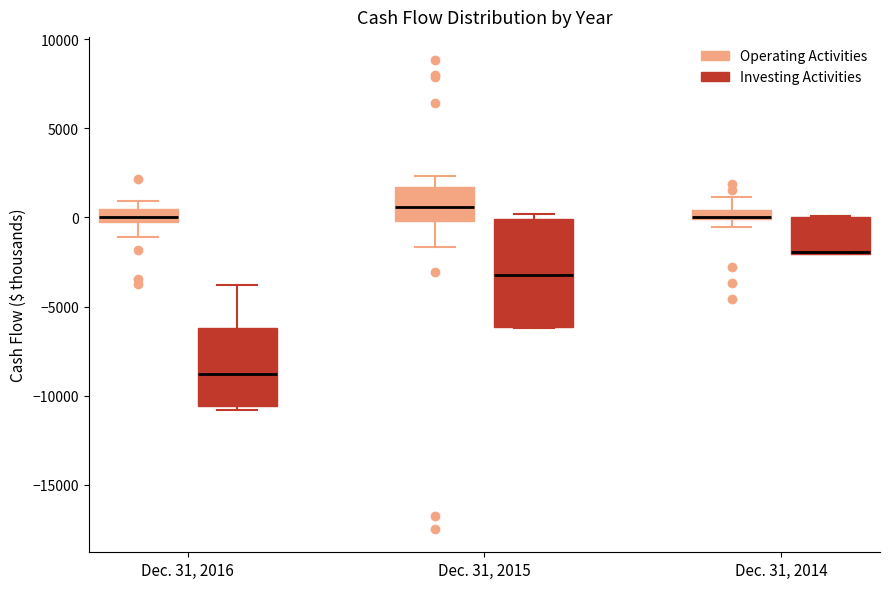

Where does the lower whisker of the box for Dec. 31, 2015 (Operating Activities) end on the y-axis? The values are not printed on the chart, so give them approximately, as read against the axis.

-1500